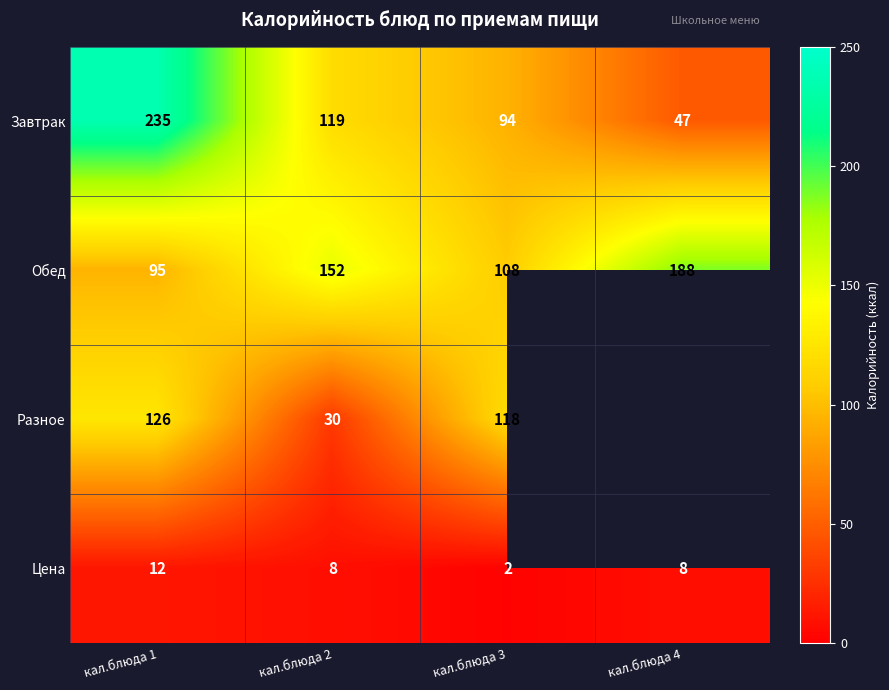

What is the lowest value of the Завтрак series?

47